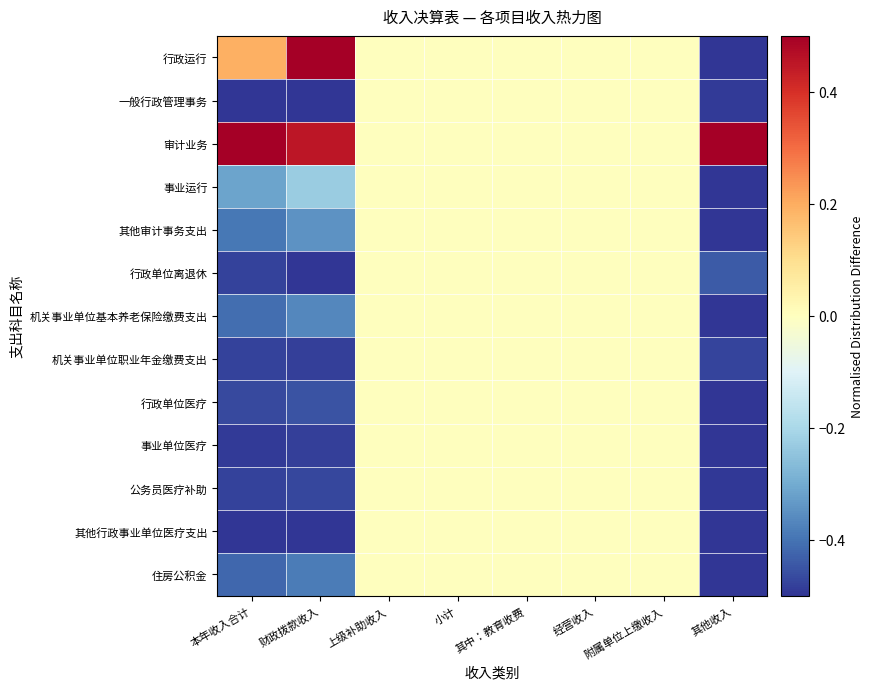

Which has a higher value, 财政拨款收入 or 附属单位上缴收入?

财政拨款收入